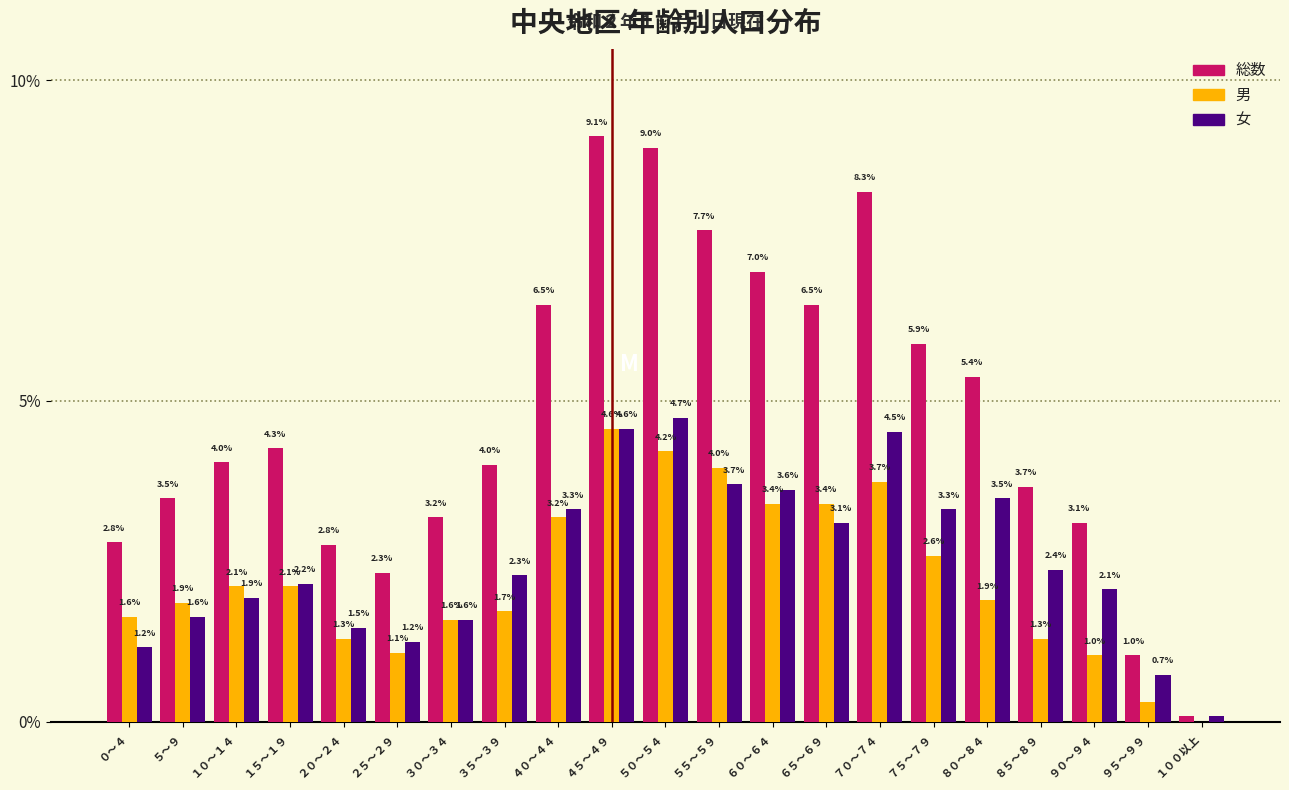

What is the approximate value of 総数 at ７５～７９?

5.9